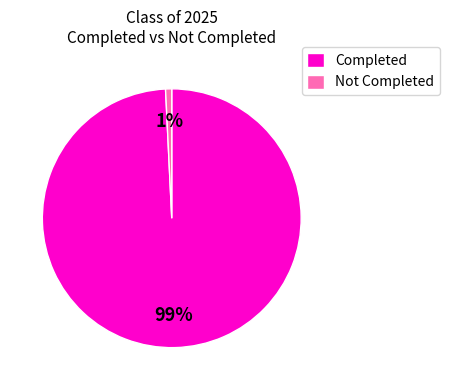

Which has a higher value, Completed or Not Completed?

Completed